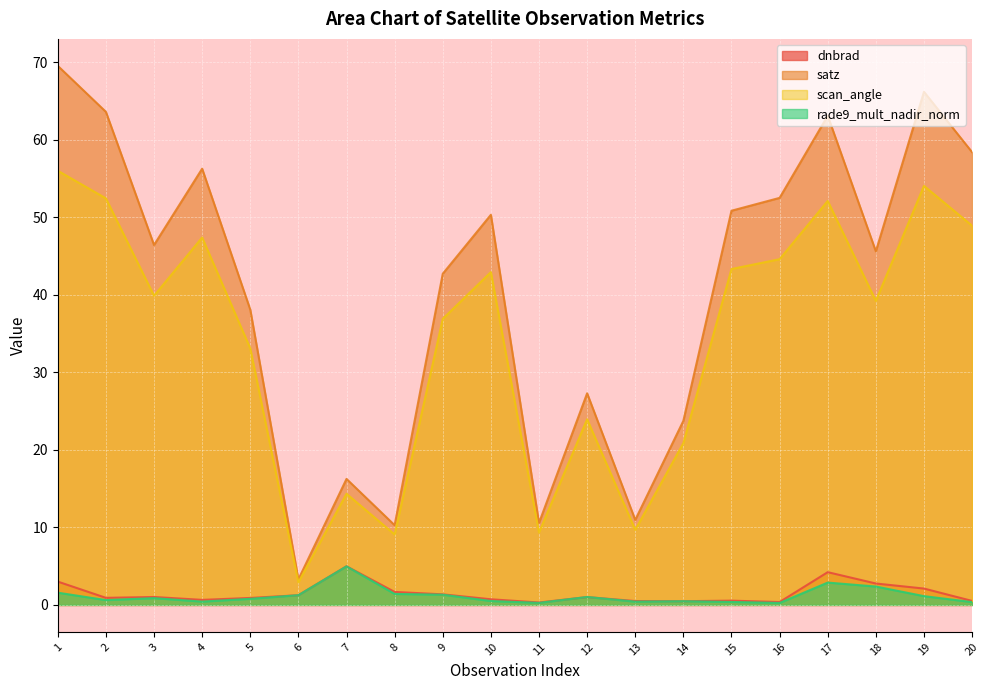

Does the chart display data point markers on the line(s)?

No